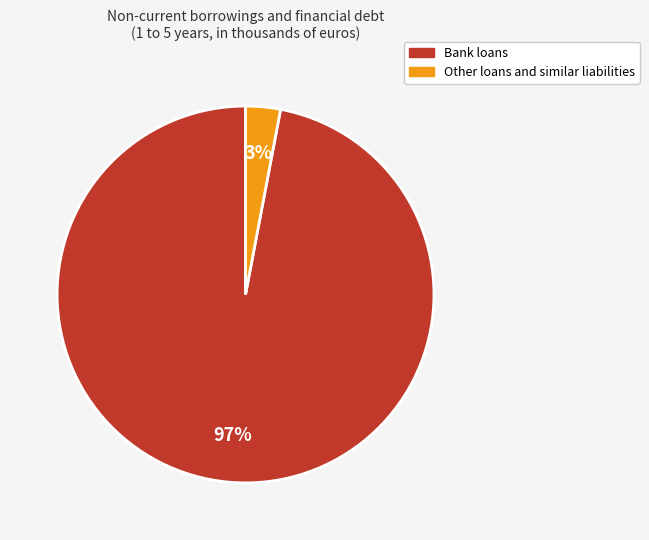

To the nearest percent, what portion does Other loans and similar liabilities represent?

3%